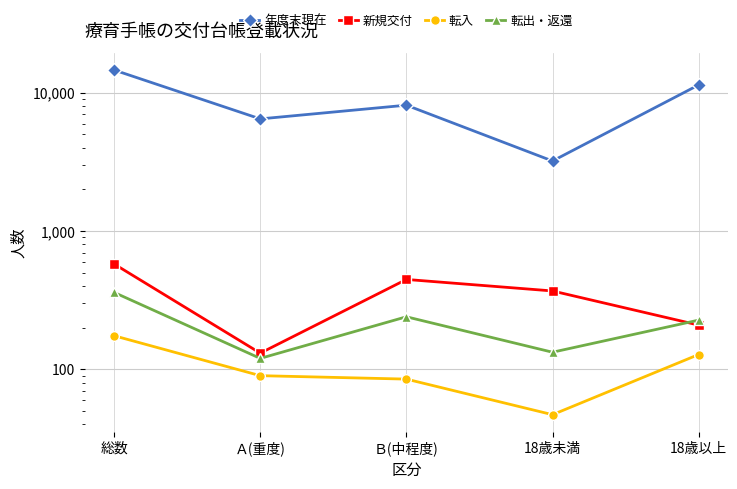

What is the difference between the 新規交付 values at Ａ(重度) and Ｂ(中程度)?

316